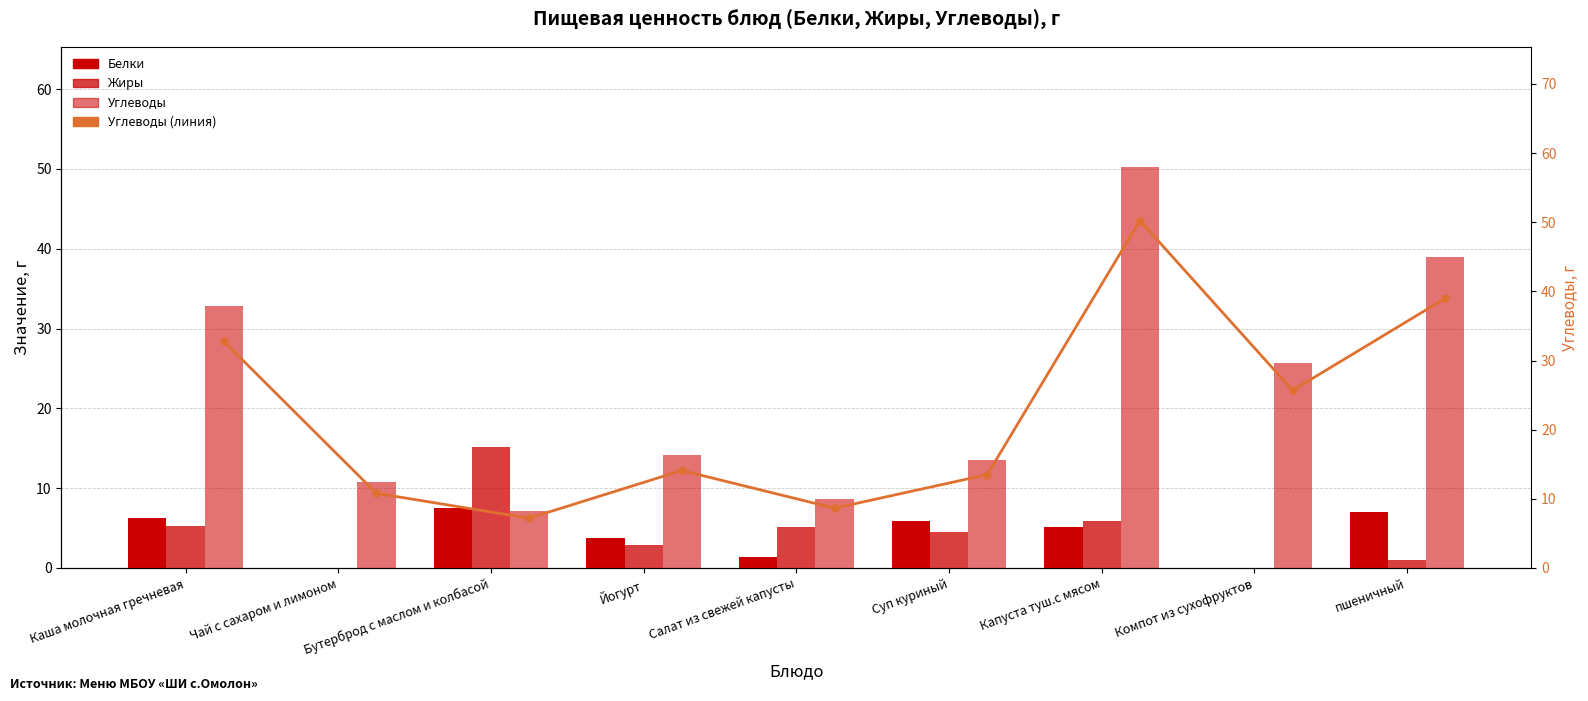

Which series has the largest total across all categories?

Углеводы